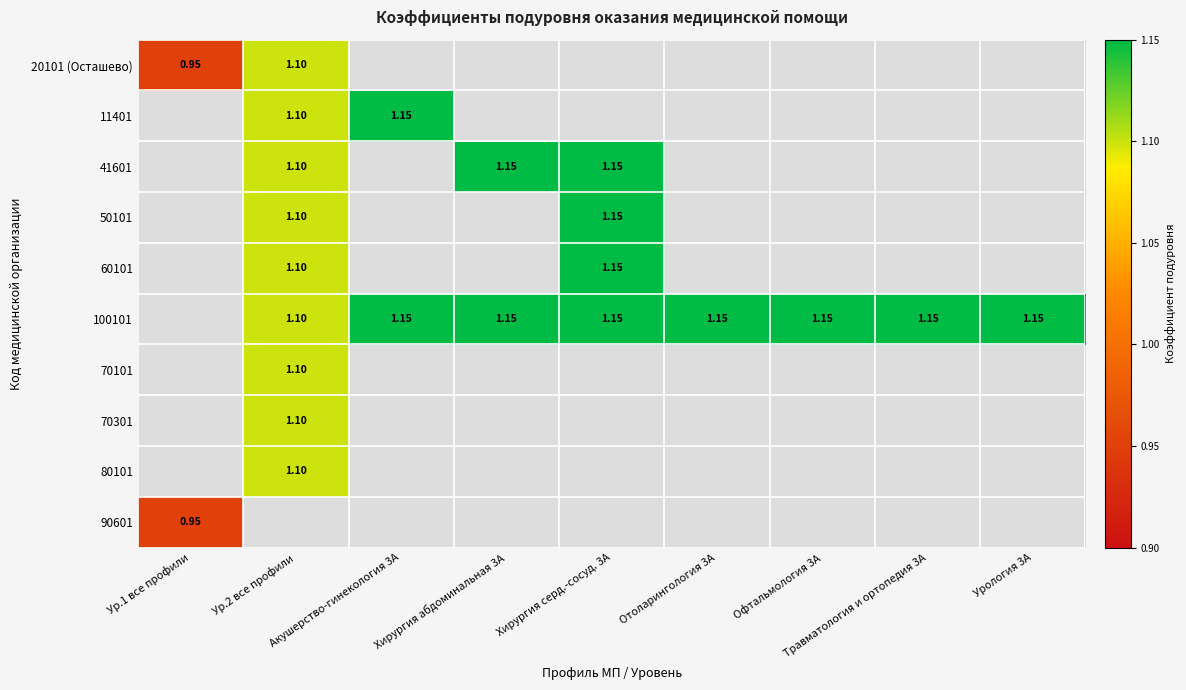

Is the value of 70101 at Урология 3А greater than the value of 80101 at Хирургия серд.-сосуд. 3А?

No